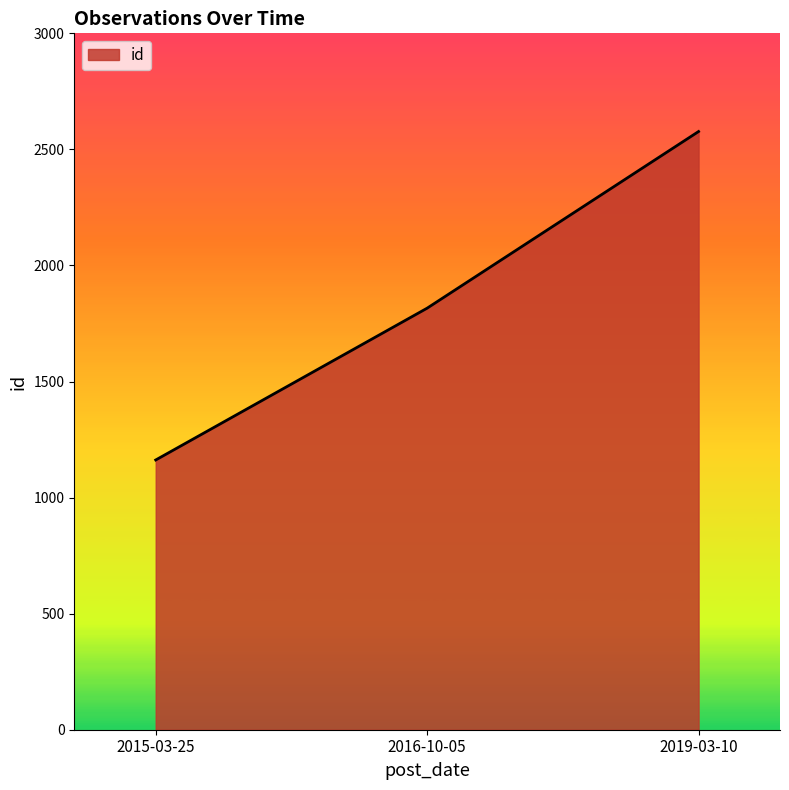

How many categories are shown in the chart?

3